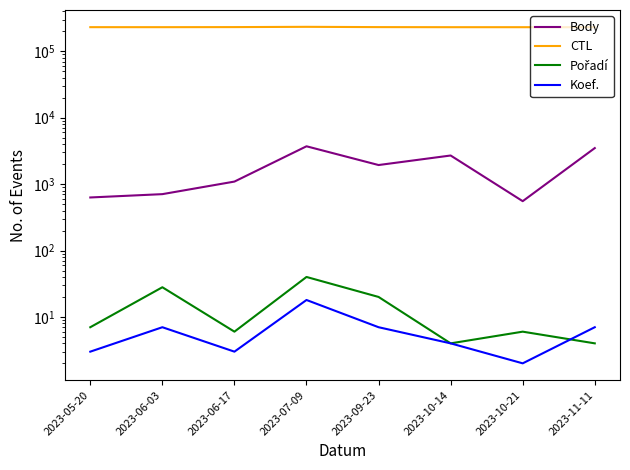

Between 2023-05-20 and 2023-10-21, which is larger?

2023-05-20